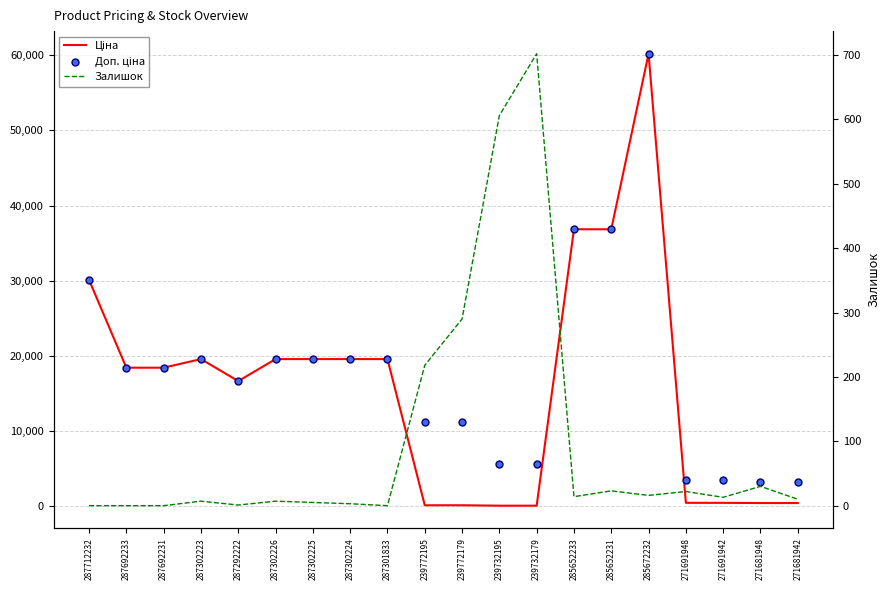

What are all the series names shown in the legend?

Ціна, Доп. ціна, Залишок